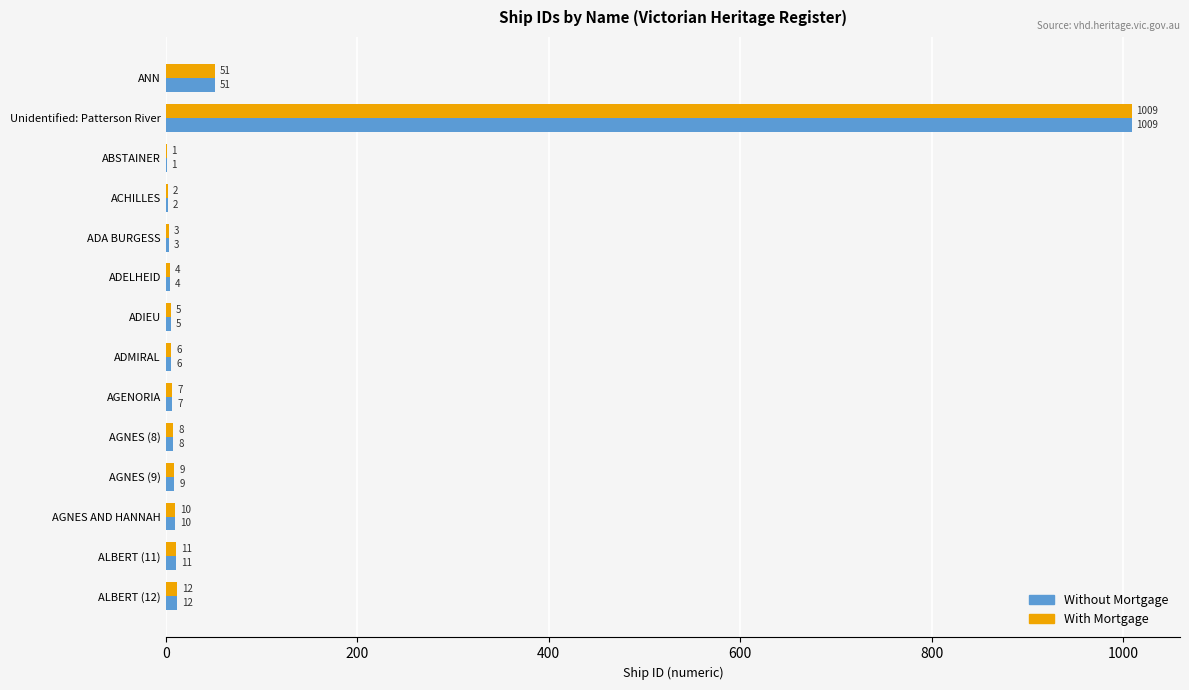

What is the highest value of the Without Mortgage series?

1009